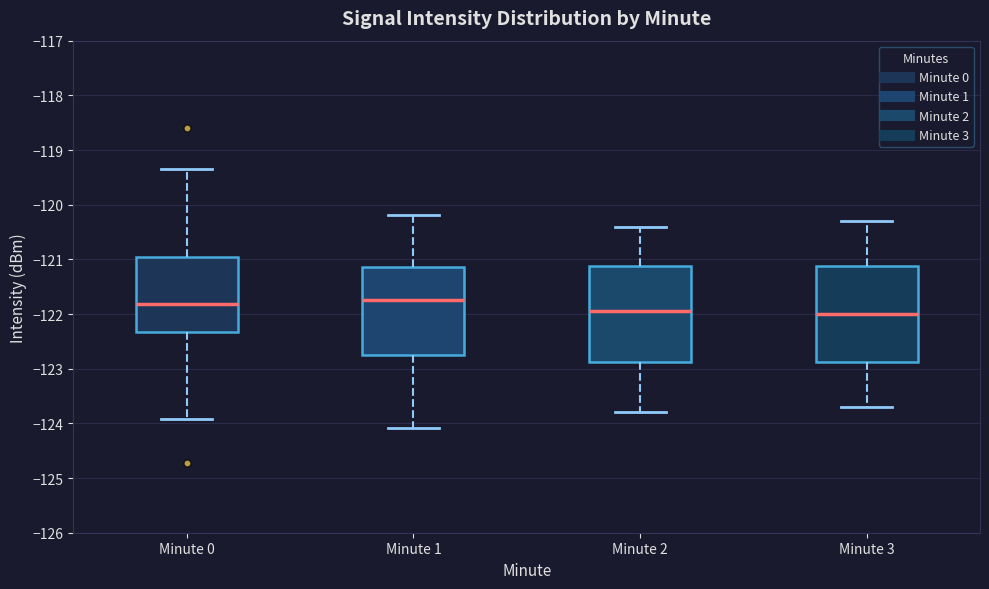

Reading left to right, read every box against the y-axis: the position of its median line, the range the box covers, and the ends of its whiskers. The values are not printed on the chart, so give them approximately, as read against the axis.

Minute 0: median -121.8, box -122.3 to -120.9, whiskers -123.9 to -119.4
Minute 1: median -121.7, box -122.7 to -121.1, whiskers -124.1 to -120.2
Minute 2: median -121.9, box -122.9 to -121.1, whiskers -123.8 to -120.4
Minute 3: median -122.0, box -122.9 to -121.1, whiskers -123.7 to -120.3